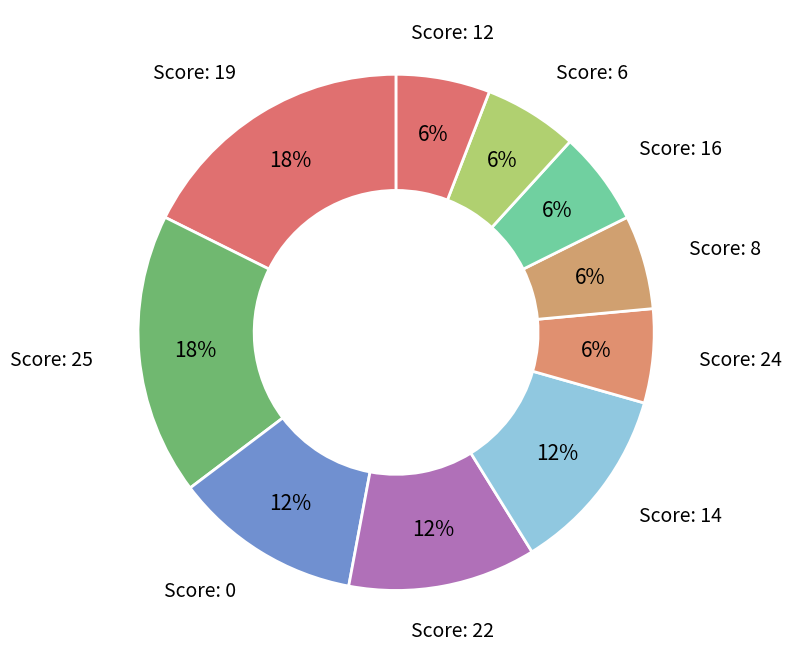

The Score: 25 slice represents 28% of the pie. True or false?

False